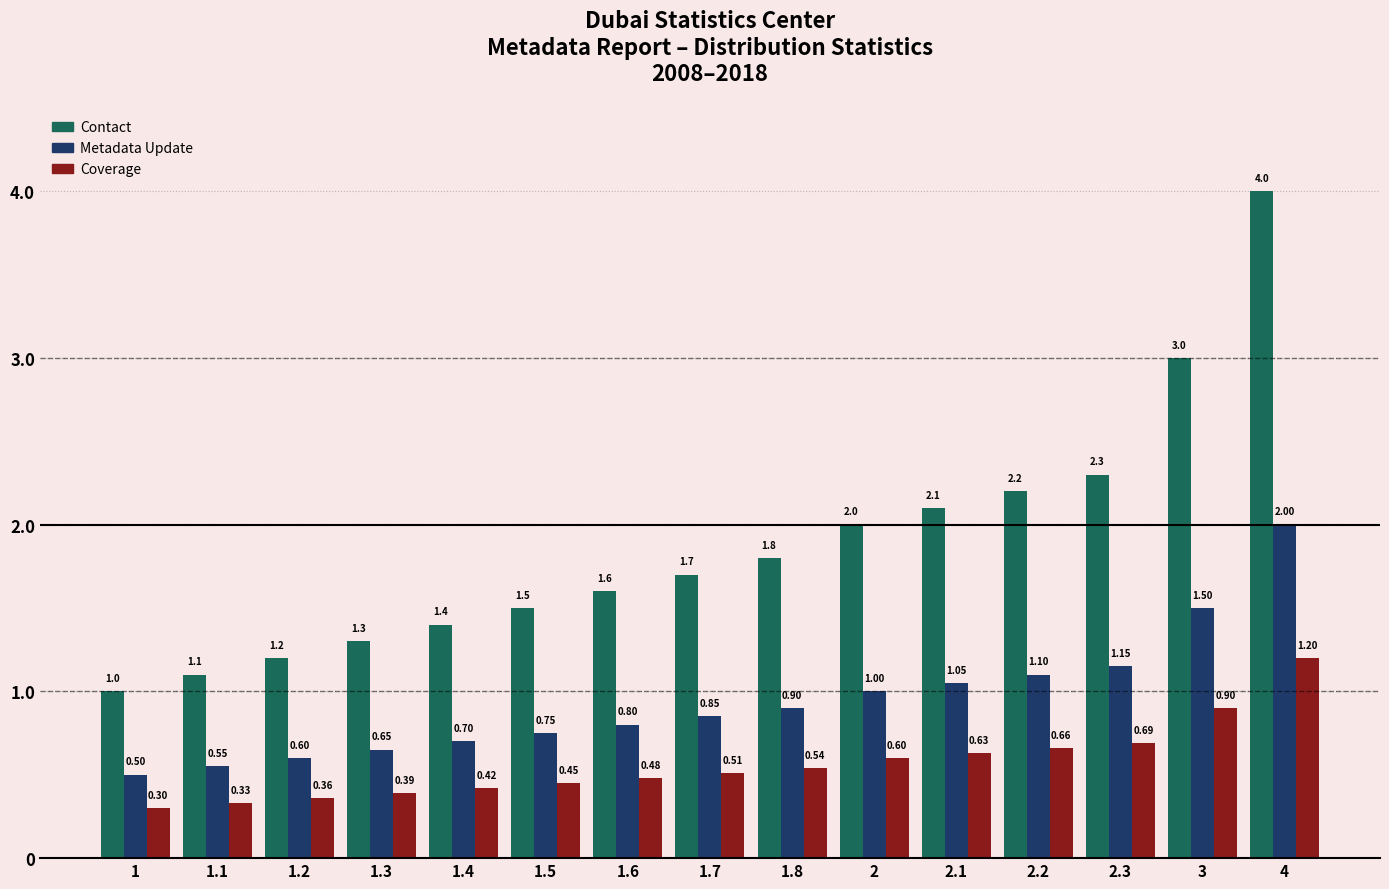

Rank the series by their maximum value, from highest to lowest.

Contact, Metadata Update, Coverage